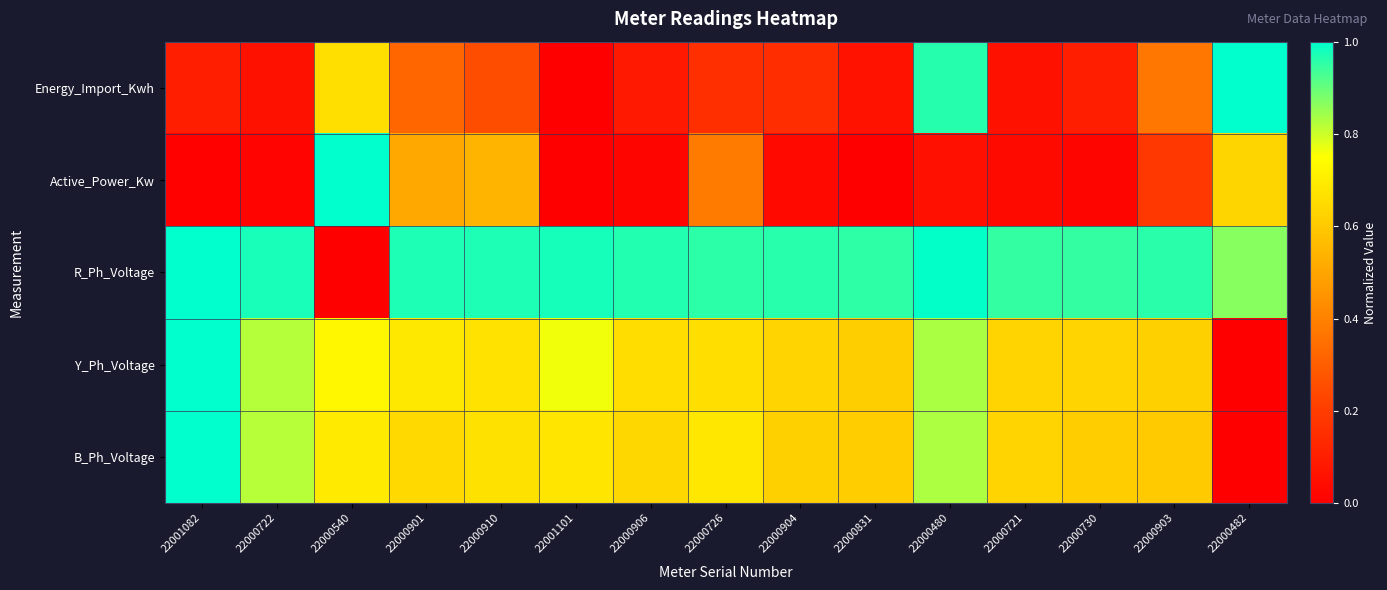

Which series changed the most between 22000910 and 22000730?

Active_Power_Kw